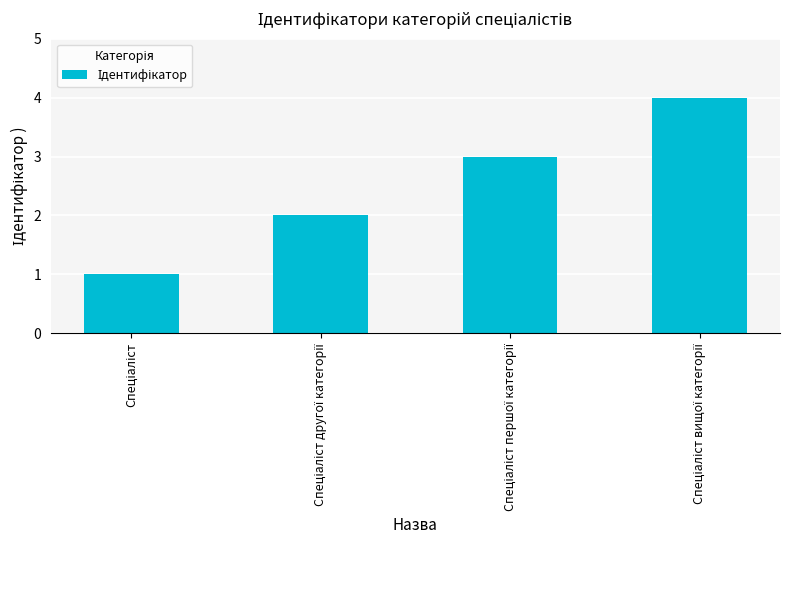

What is the greatest value displayed?

4